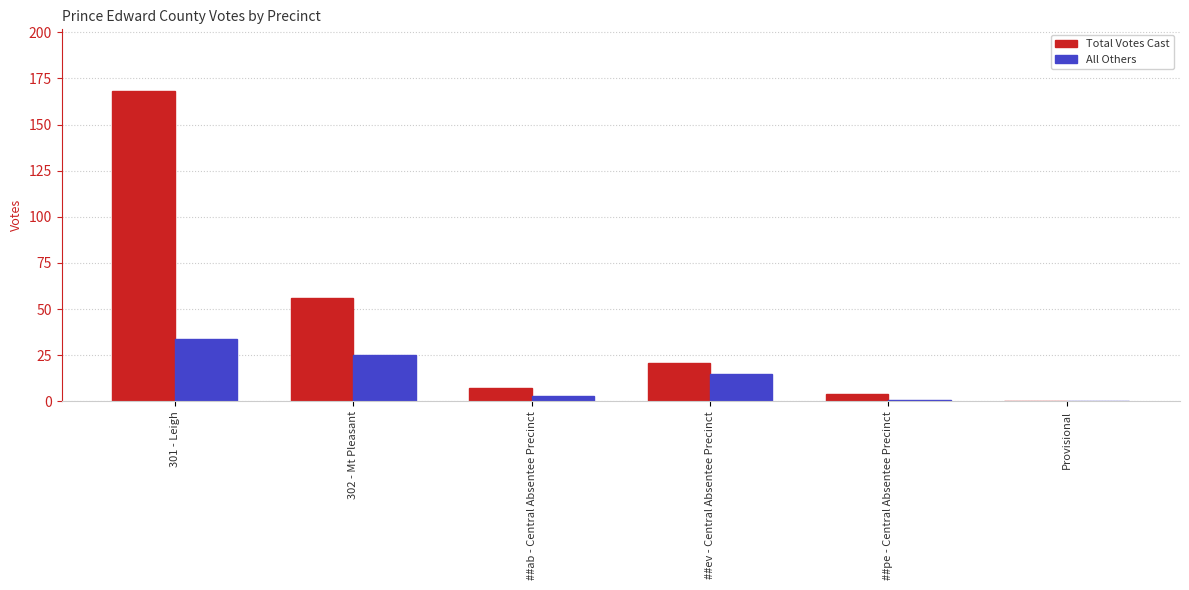

What is the greatest value displayed?

168